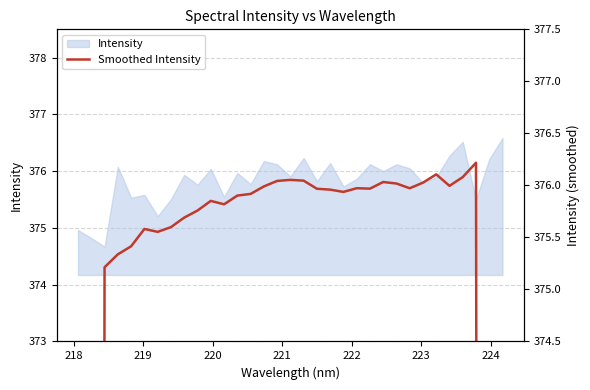

True or false: there are more than 0 points higher than both neighbors.

True